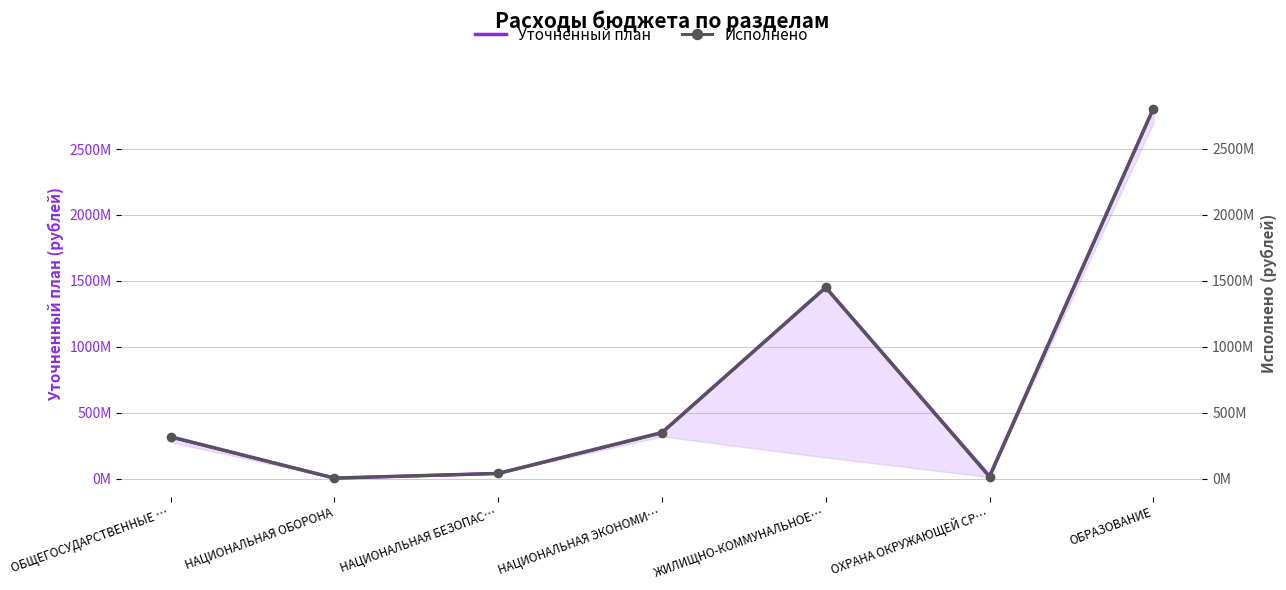

What position from the left is ОХРАНА ОКРУЖАЮЩЕЙ СР…?

6